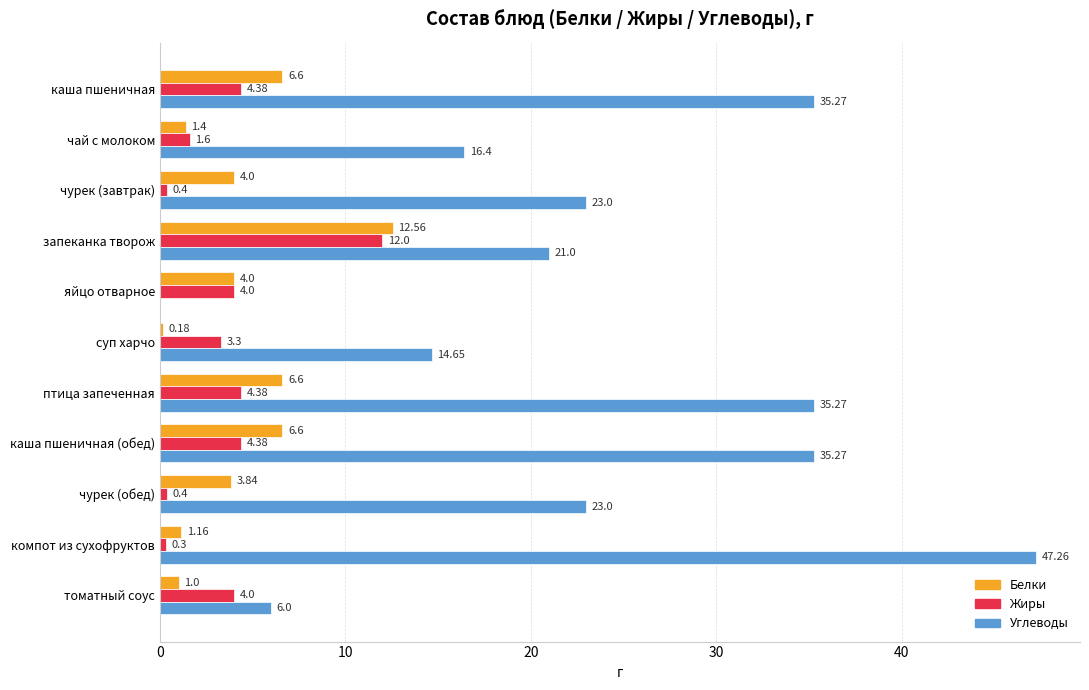

Is the value of Углеводы at томатный соус greater than the value of Жиры at чай с молоком?

Yes